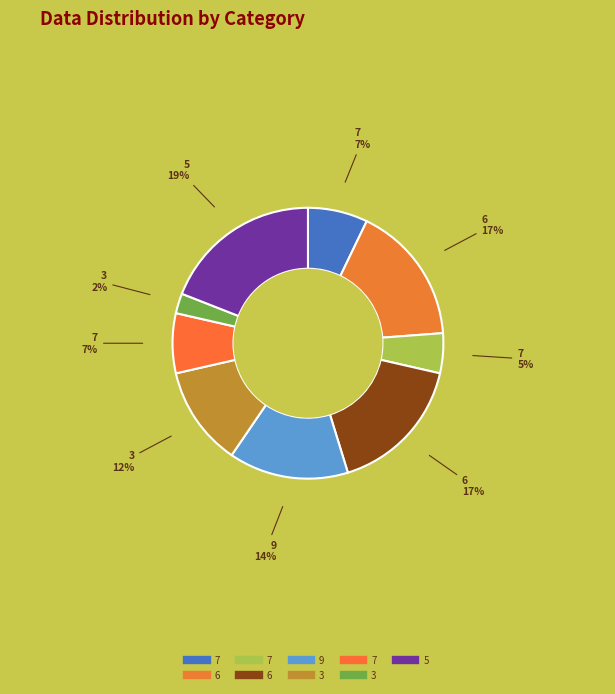

Which category has the biggest portion of the pie?

5